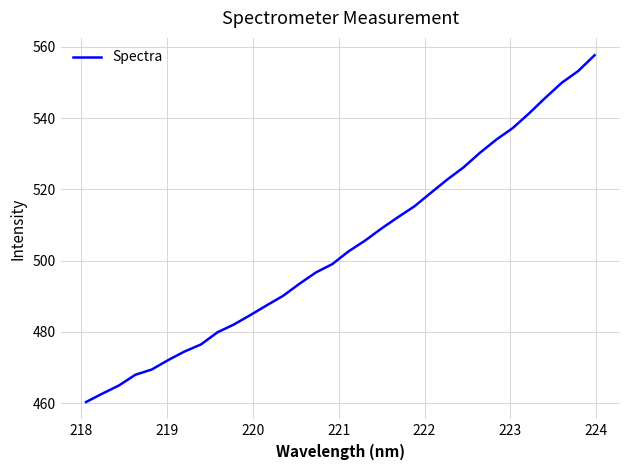

How many categories are shown in the chart?

32